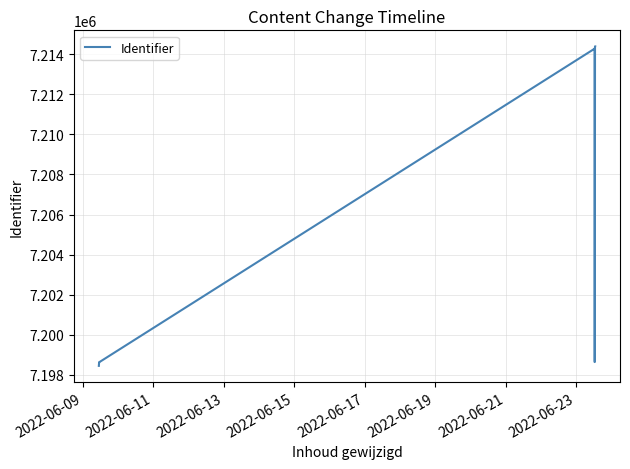

What is the smallest value displayed?

7198438